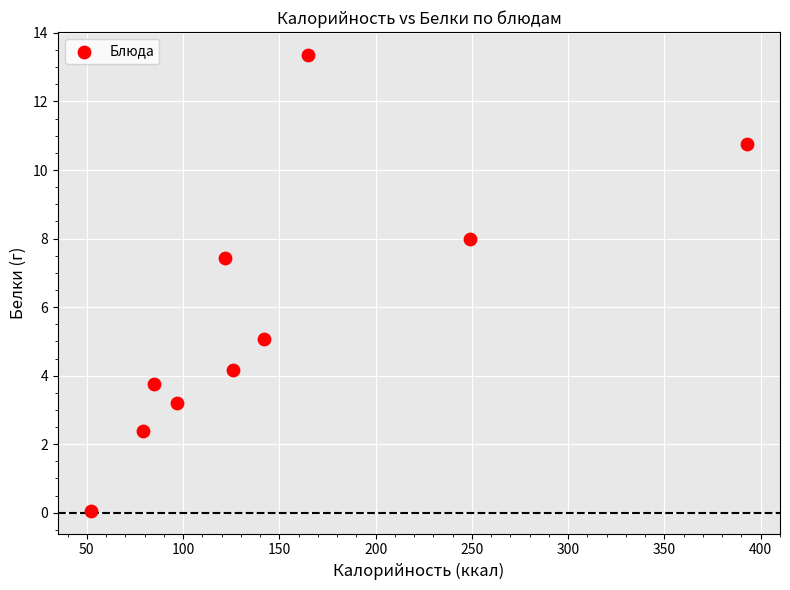

What is the range of X values (max minus min)?

341.0